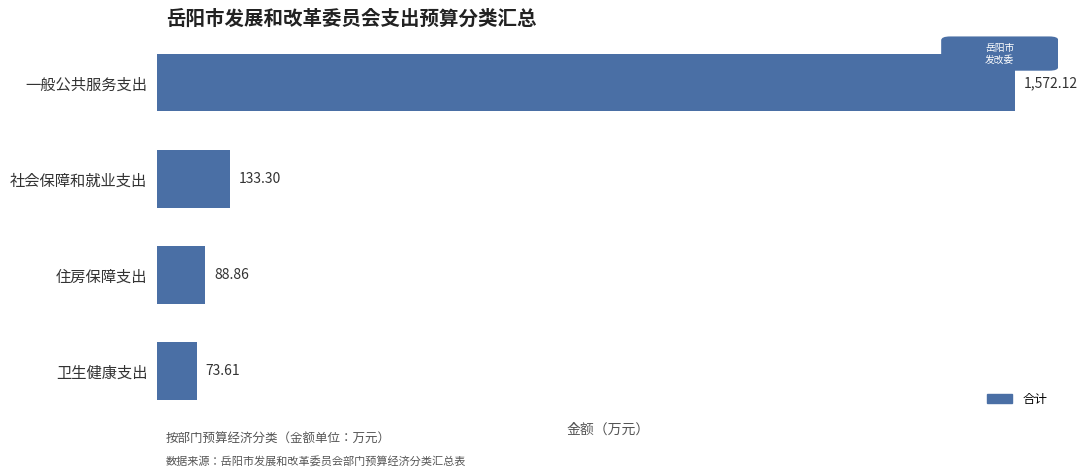

What is the ratio of the value at 一般公共服务支出 to the value at 住房保障支出?

17.7